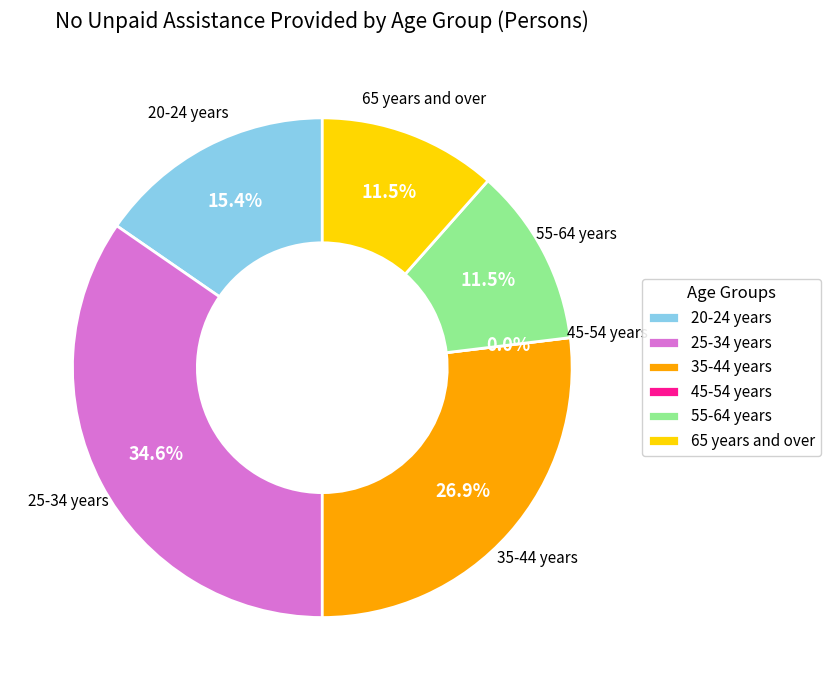

Is there a majority slice in this chart?

No